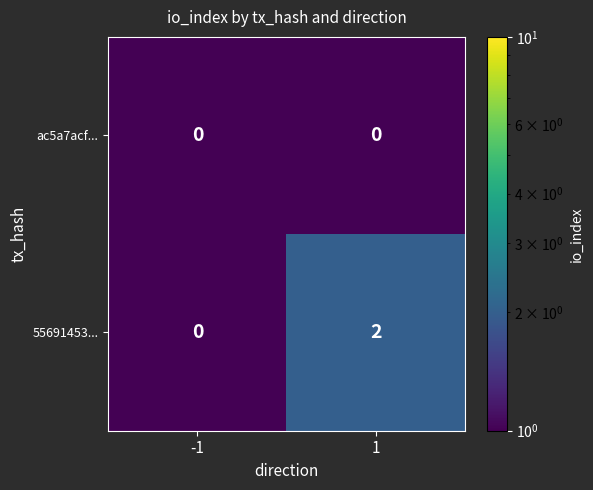

The ac5a7acf... series shows 0 at -1. True or false?

True